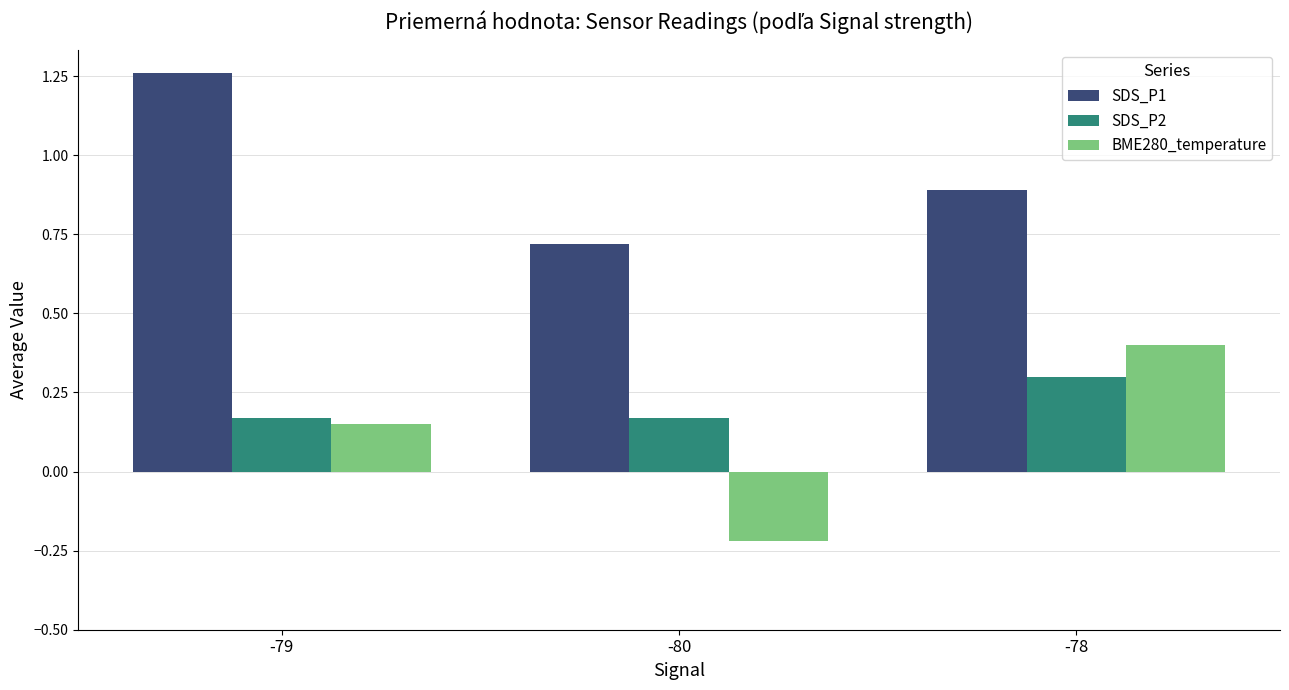

What is the difference between the highest and lowest values at -80?

0.9